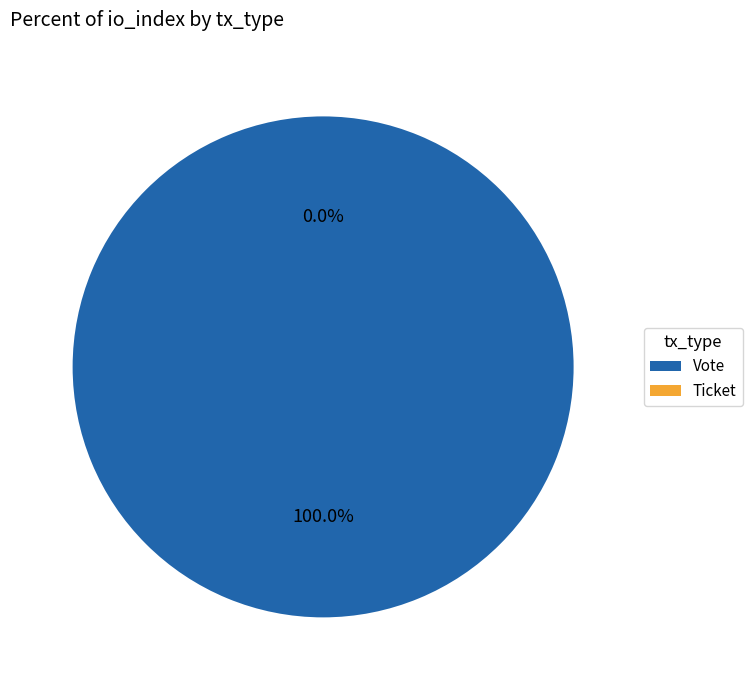

Combined, do Vote and Ticket account for over 50%?

Yes